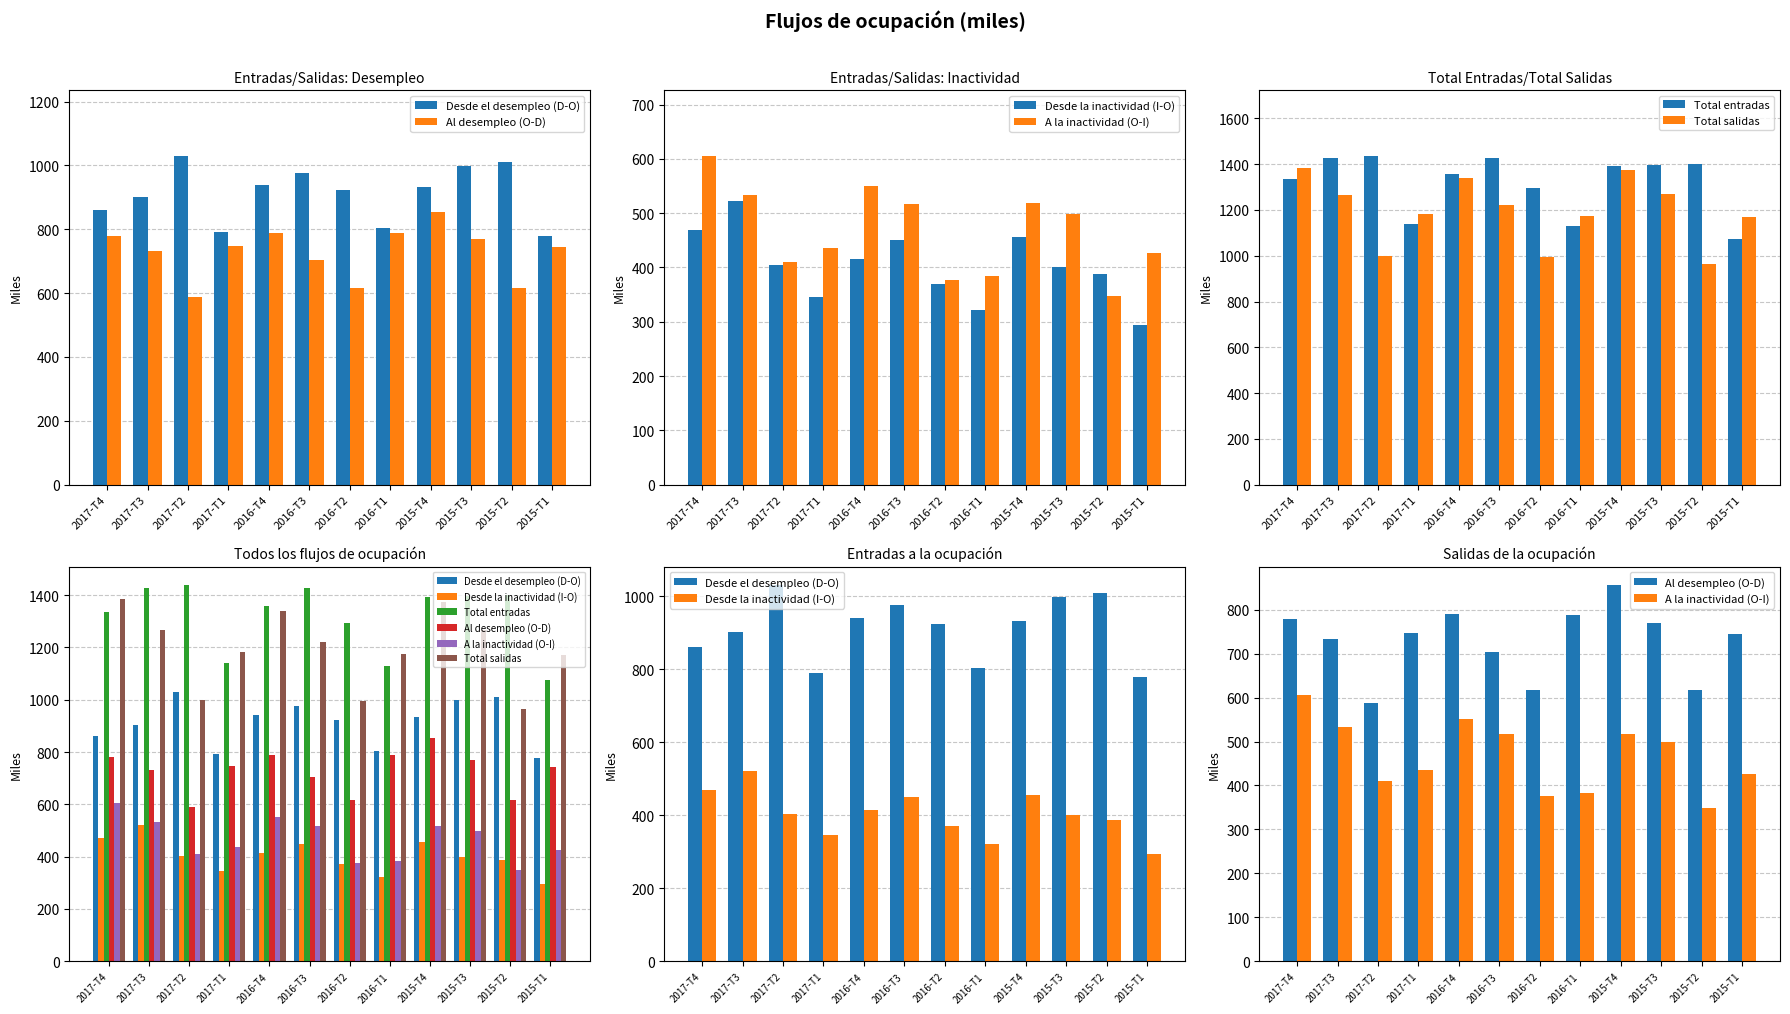

At which category does the chart reach its peak across all series?

2017-T2